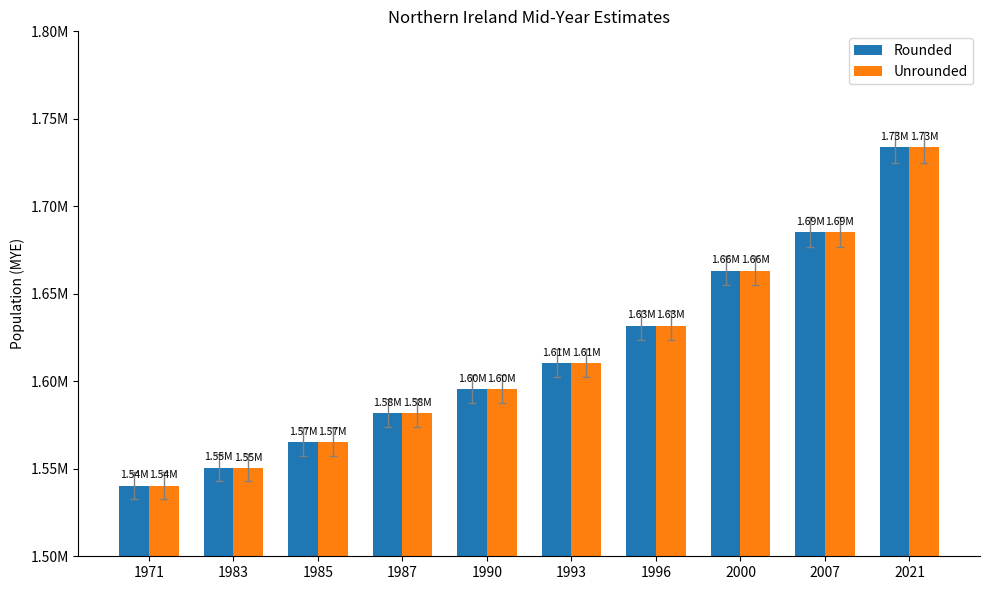

Does the chart contain any negative values?

No